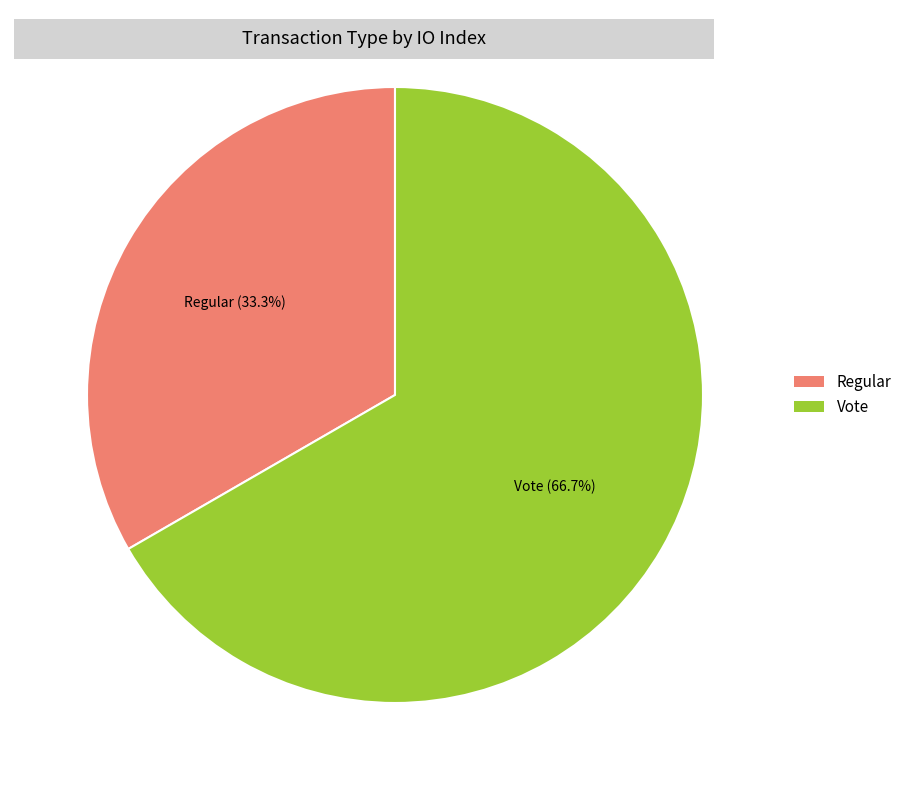

Does any single category account for the majority?

Yes